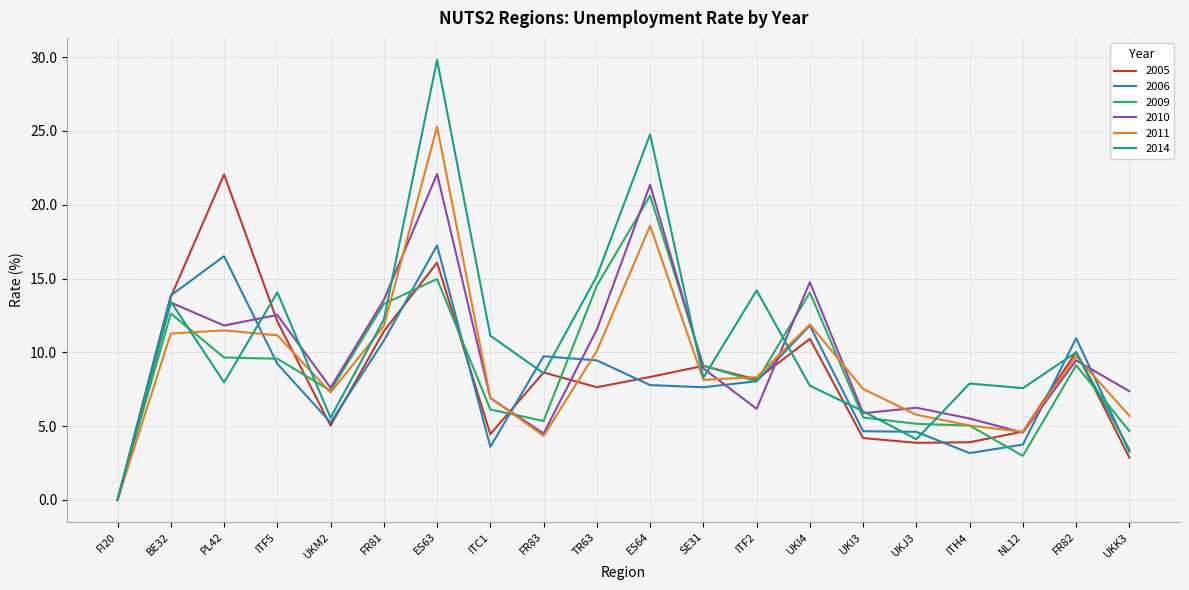

True or false: 2006 has more than 1 points higher than both neighbors.

True